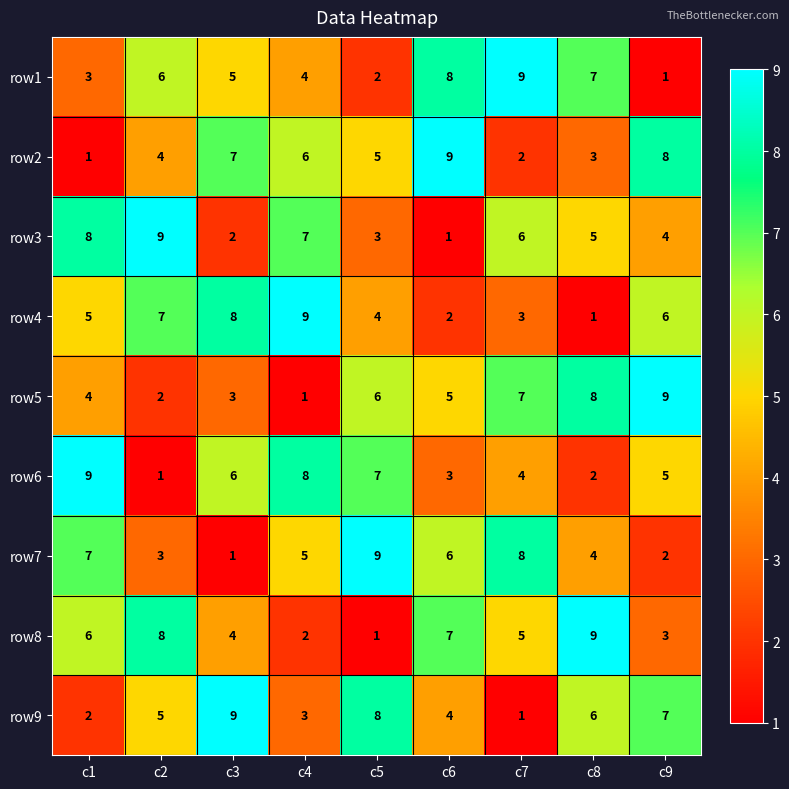

Where is row8 nearest to the value 5?

c7